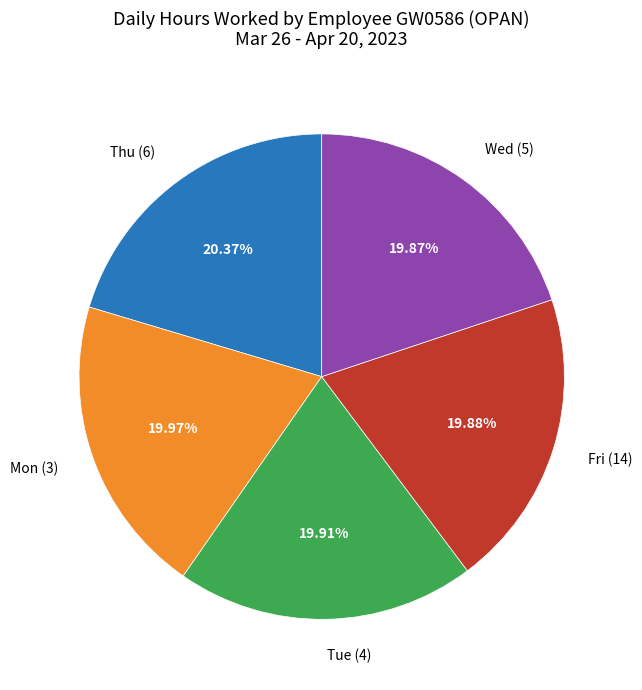

To the nearest percent, what is the difference between the largest and smallest slice percentages?

0%